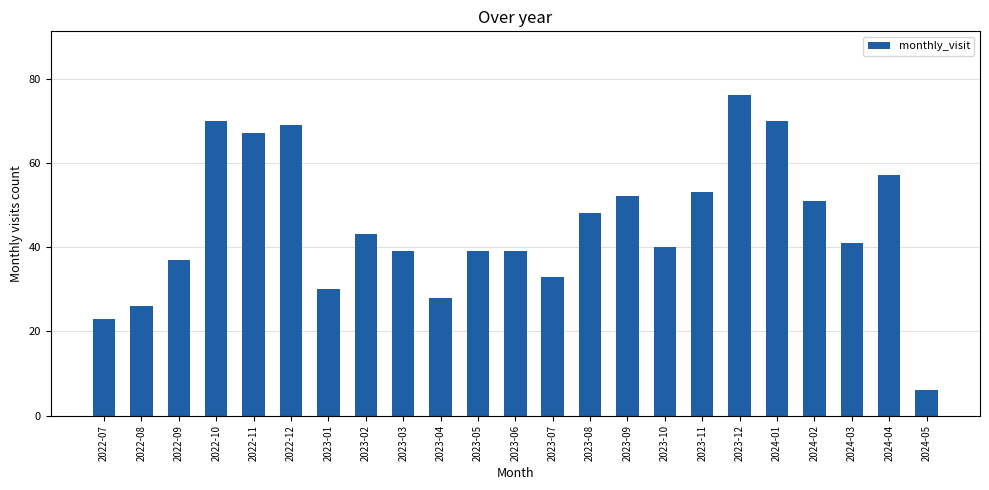

What is the label of the 10th bar from the right?

2023-08